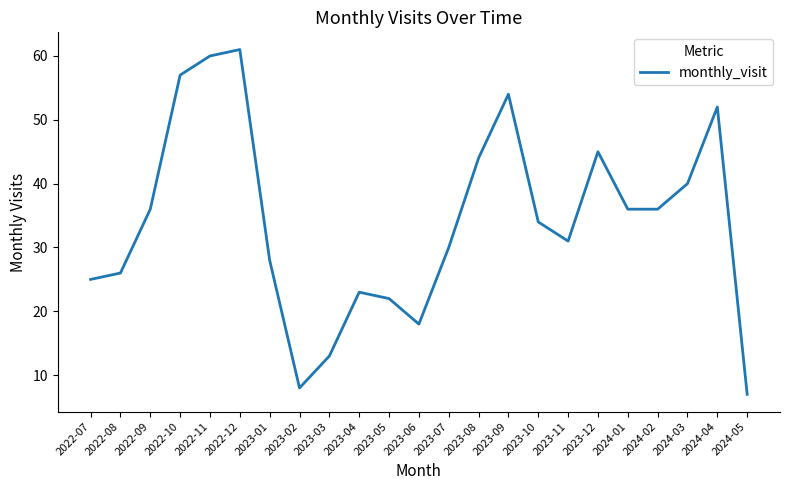

How many lines are shown in the chart?

1